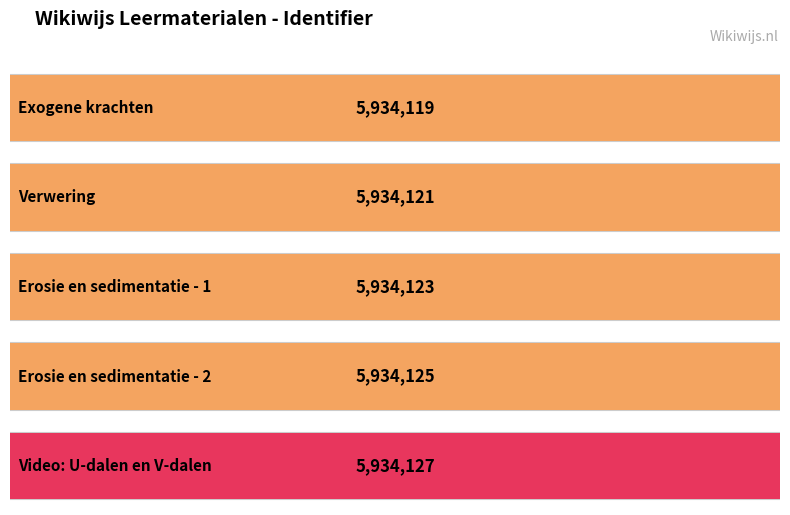

How many data points are above 5934123?

2